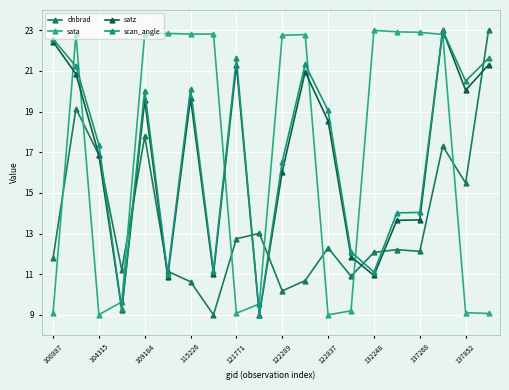

How many data points in sata are less than 22?

9